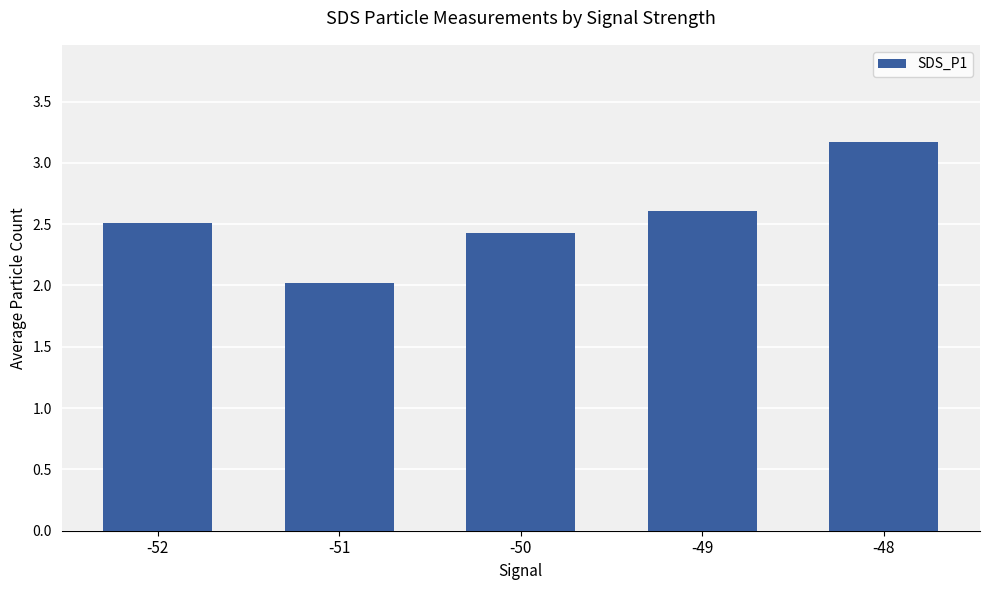

Reading left to right, what are all the values shown in this chart?

-52=2.5	-51=2.0	-50=2.4	-49=2.6	-48=3.2